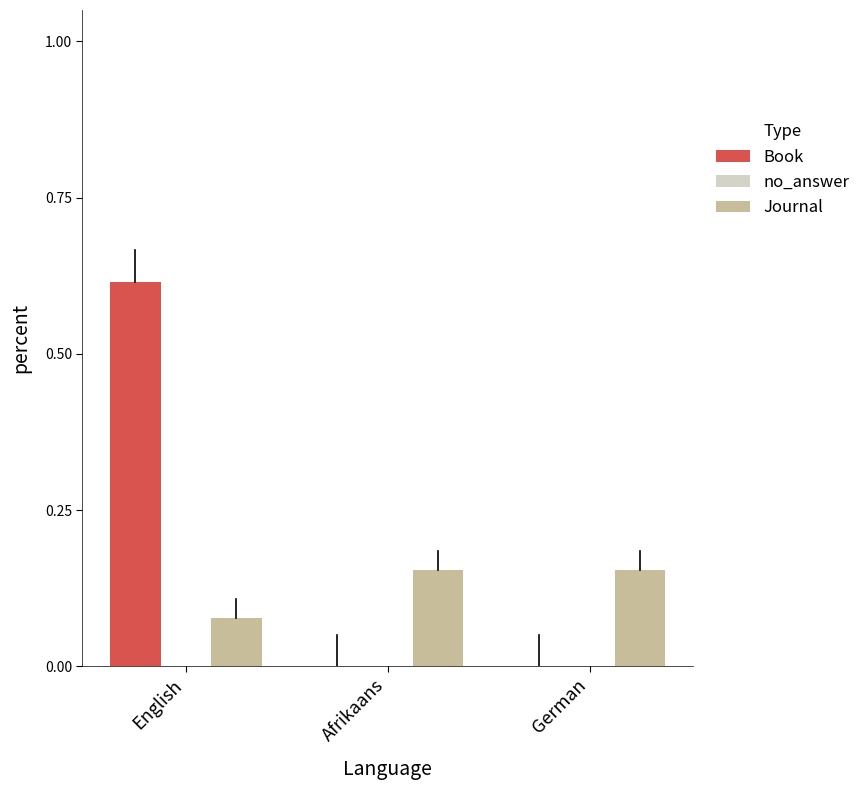

True or false: Book has a value of 0.0 at German.

True